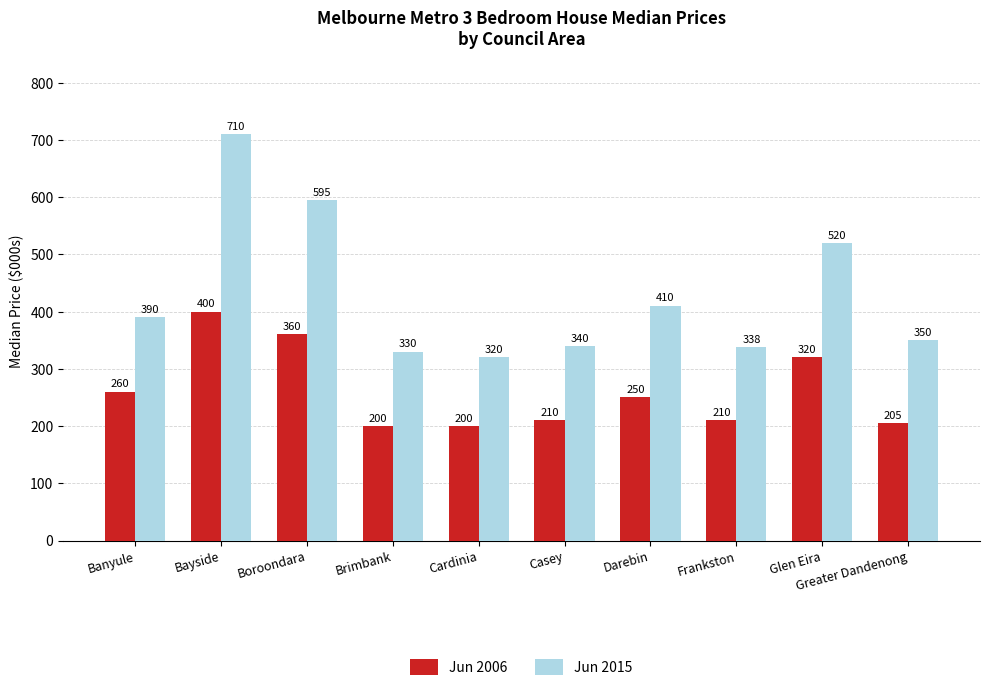

Reading left to right, list all the values displayed in this chart.

Jun 2006: Banyule=260	Bayside=400	Boroondara=360	Brimbank=200	Cardinia=200	Casey=210	Darebin=250	Frankston=210	Glen Eira=320	Greater Dandenong=205
Jun 2015: Banyule=390	Bayside=710	Boroondara=595	Brimbank=330	Cardinia=320	Casey=340	Darebin=410	Frankston=338	Glen Eira=520	Greater Dandenong=350